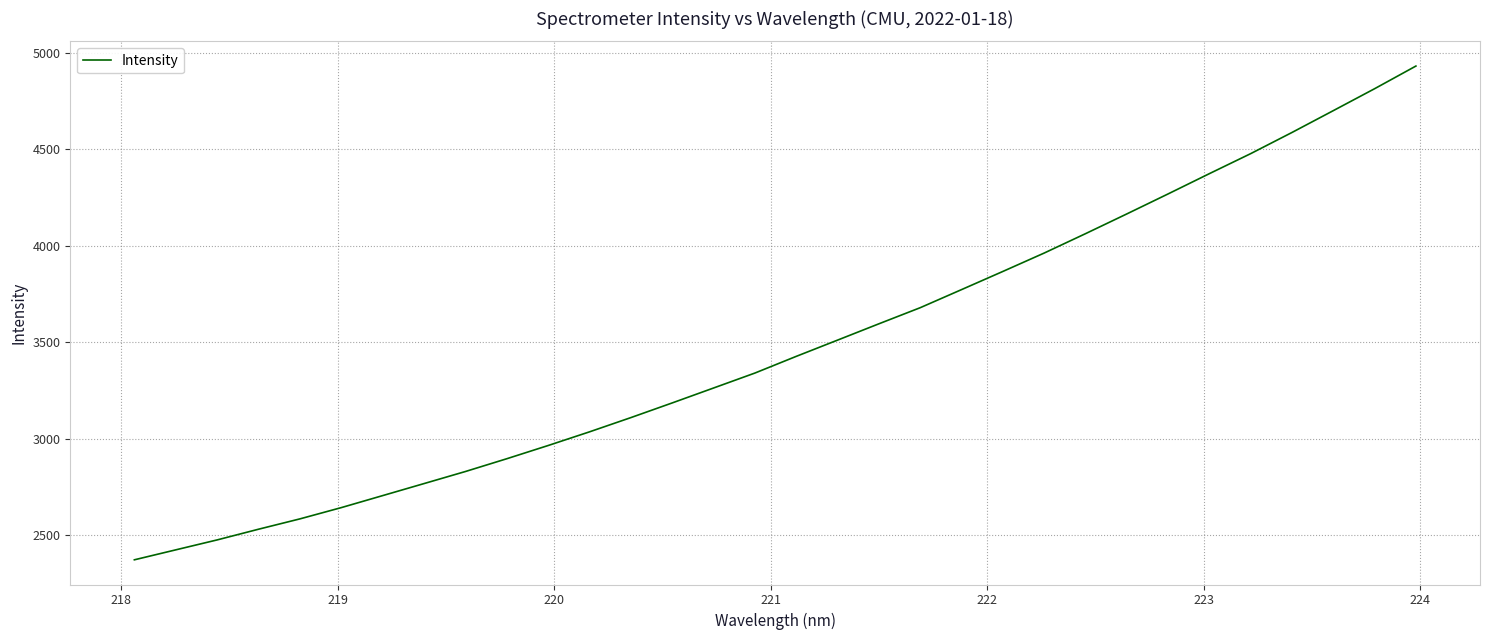

What is the difference between the maximum and minimum values?

2561.3